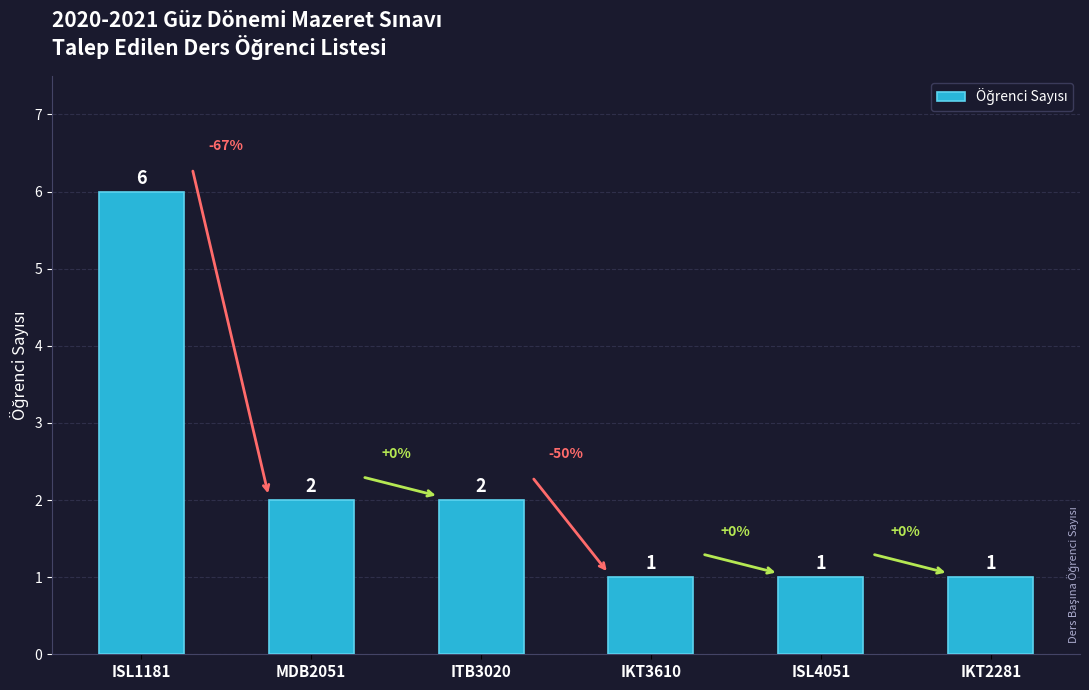

What is the greatest value displayed?

6